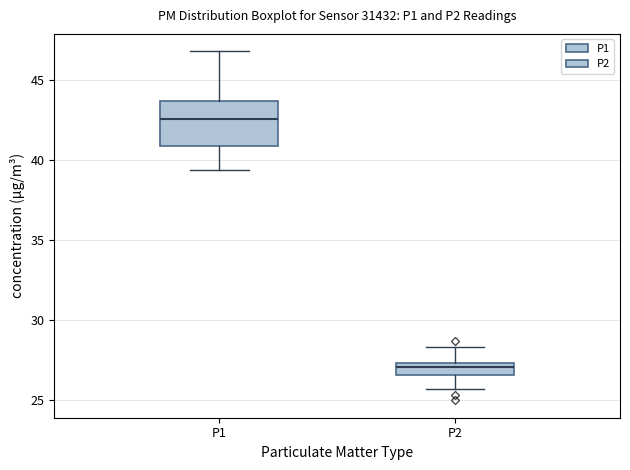

Which box is the tallest, from its lower edge to its upper edge?

P1